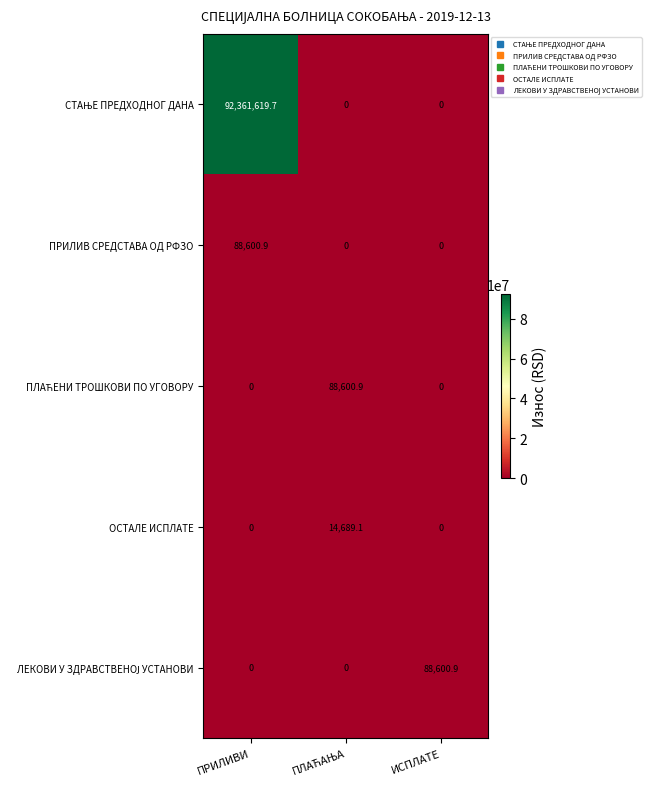

At which category is the sum across all series the highest?

ПРИЛИВИ